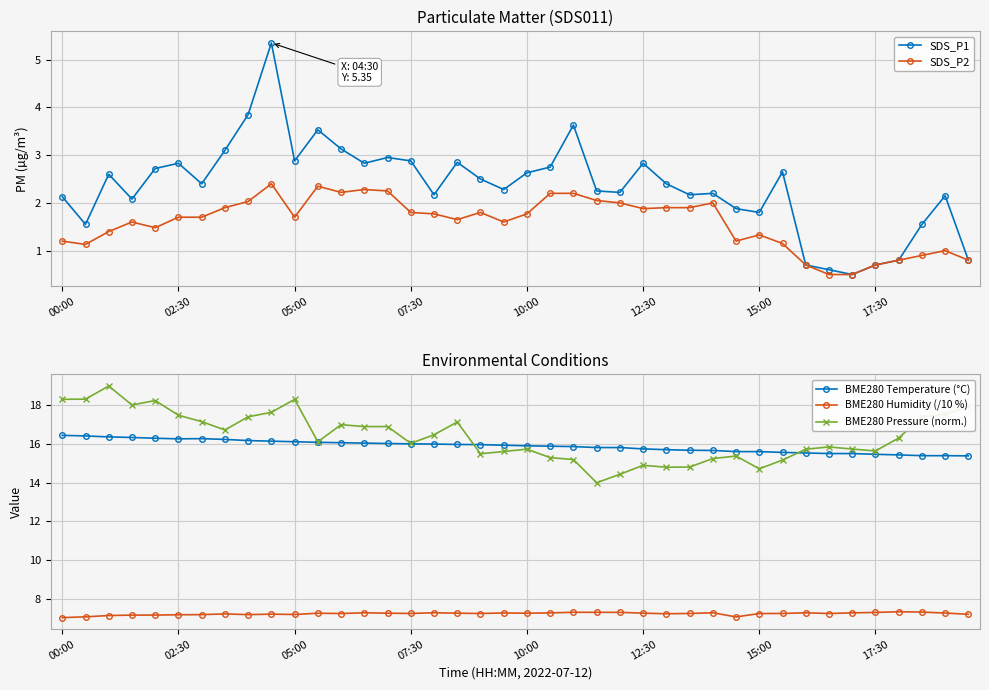

Which series has the largest range (max minus min)?

BME280 Pressure (norm.)